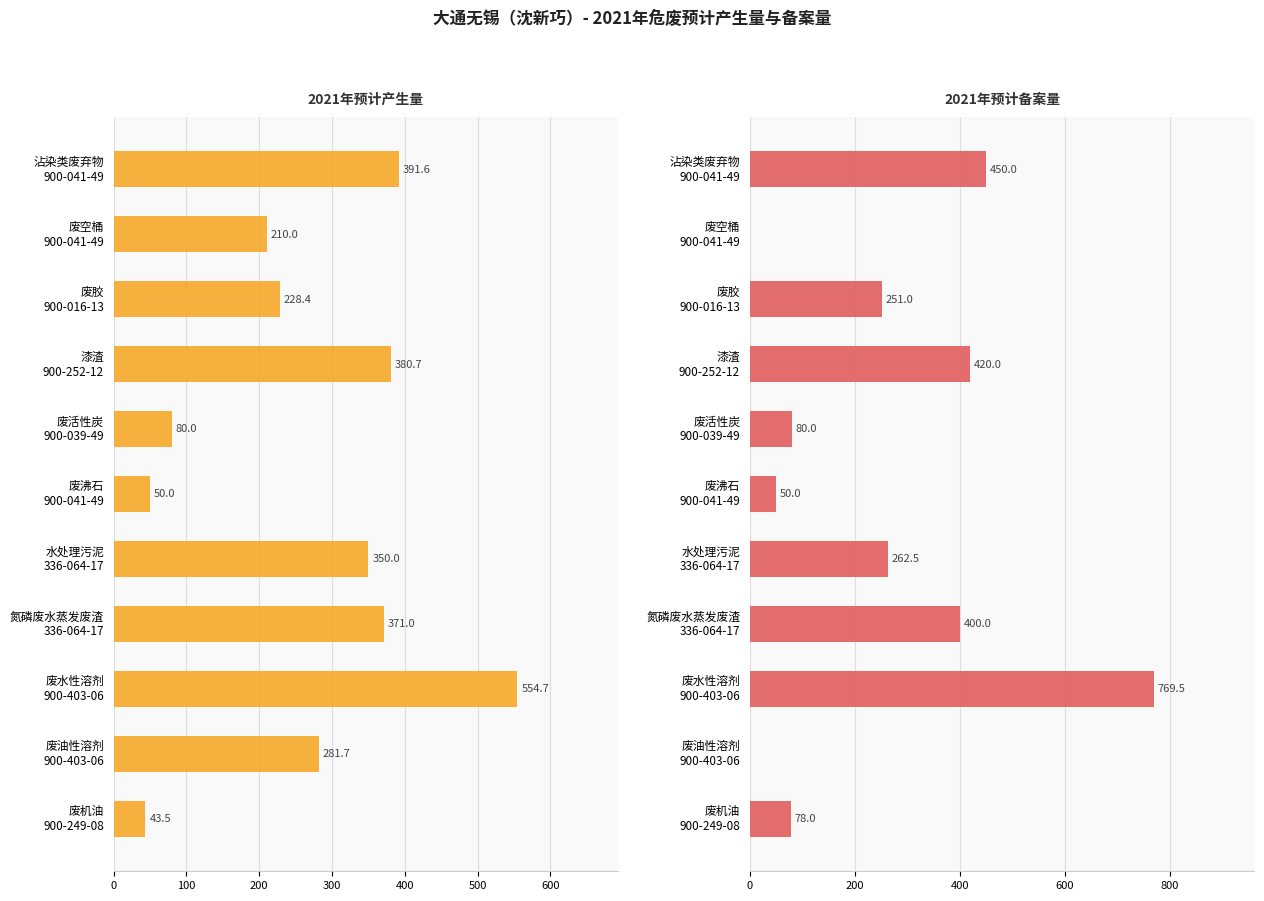

At 废机油 900-249-08, list the series in order from smallest to largest.

2021年预计产生量, 2021年预计备案量